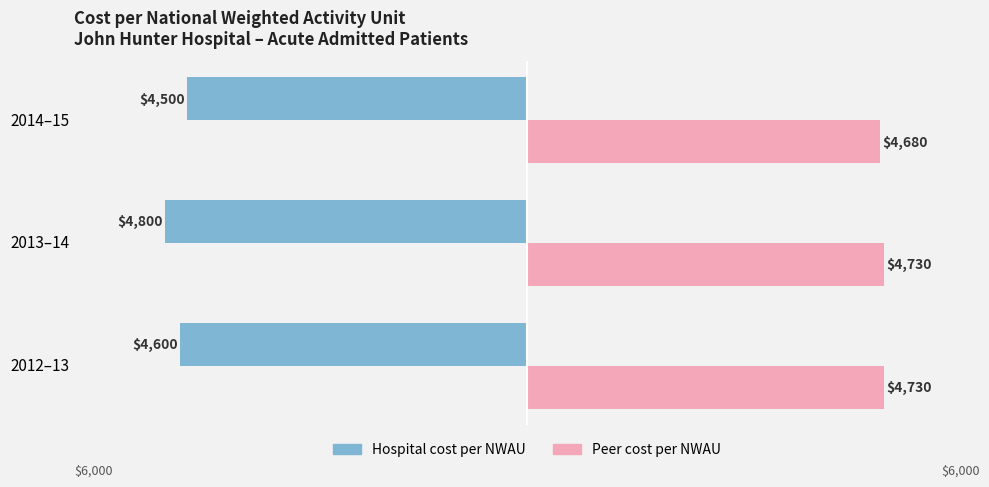

Reading right to left, list all the values displayed in this chart.

Hospital cost per NWAU: -4500	-4800	-4600
Peer cost per NWAU: 4680	4730	4730